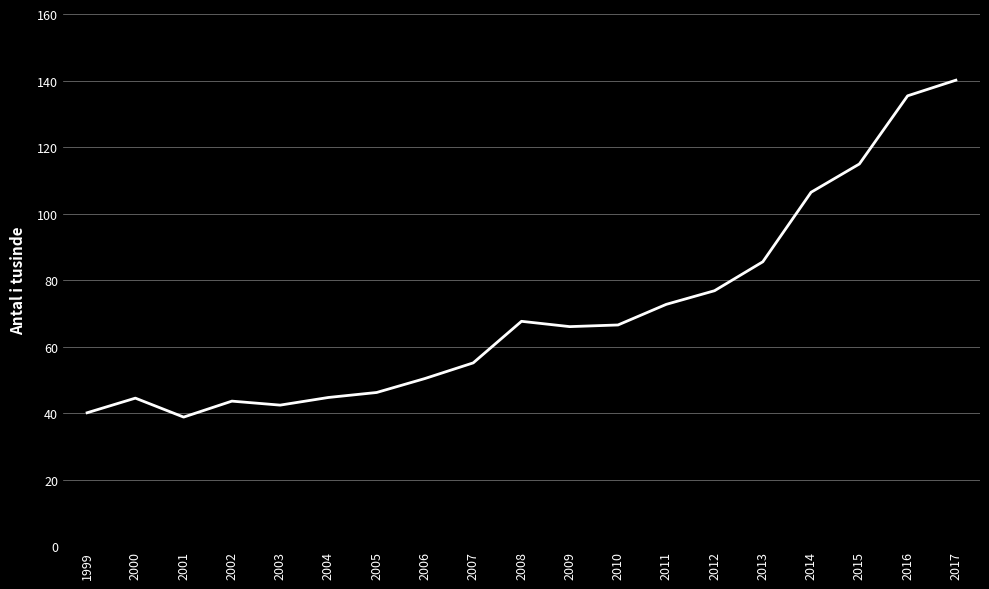

What is the difference between the values at 2014 and 2009?

40.4